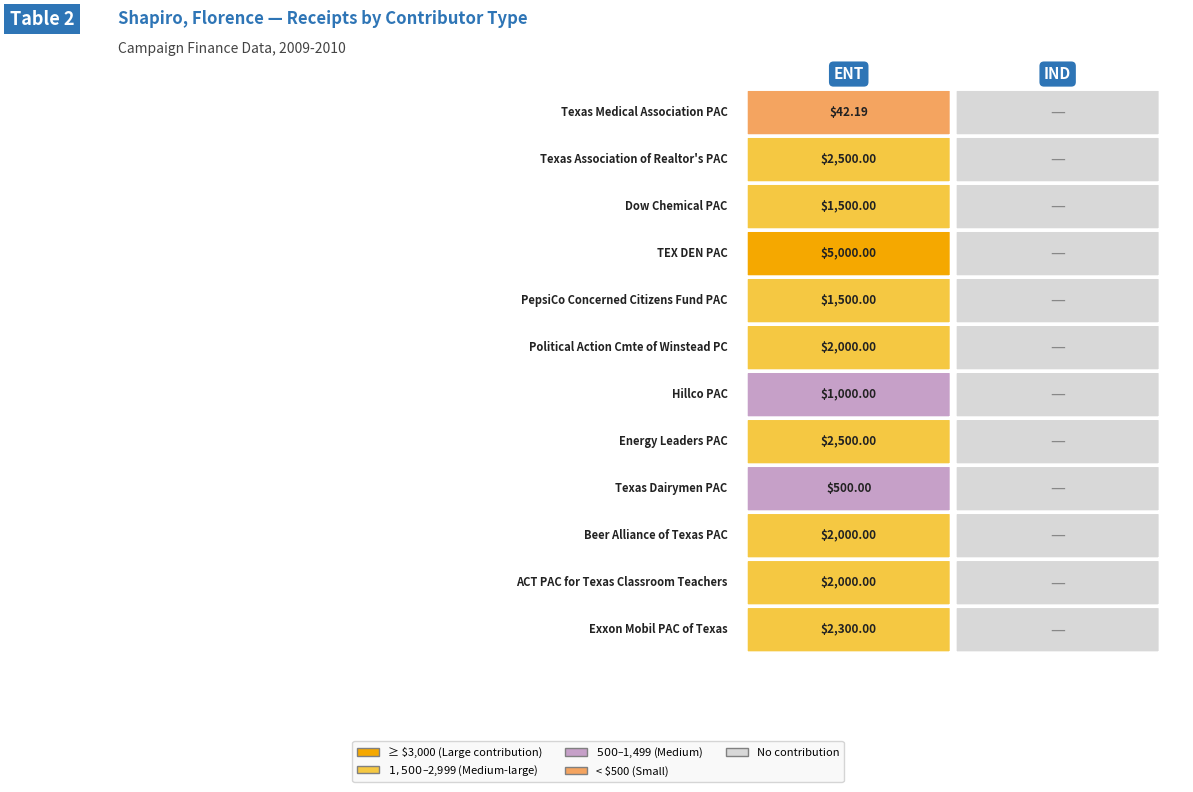

What is the difference between the maximum and minimum values in the ACT PAC for Texas Classroom Teachers series?

2000.0